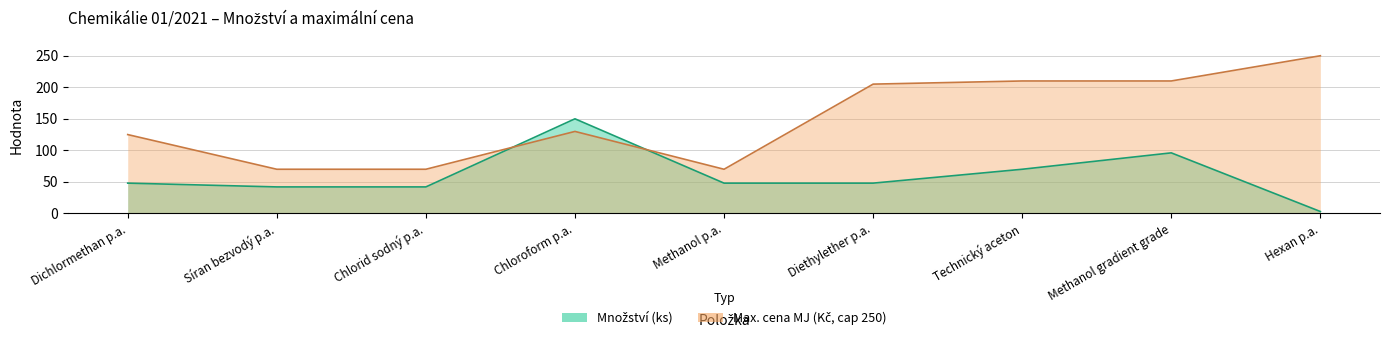

Rank the categories by value from highest to lowest.

Chloroform p.a., Methanol gradient grade, Technický aceton, Dichlormethan p.a., Methanol p.a., Diethylether p.a., Síran bezvodý p.a., Chlorid sodný p.a., Hexan p.a.